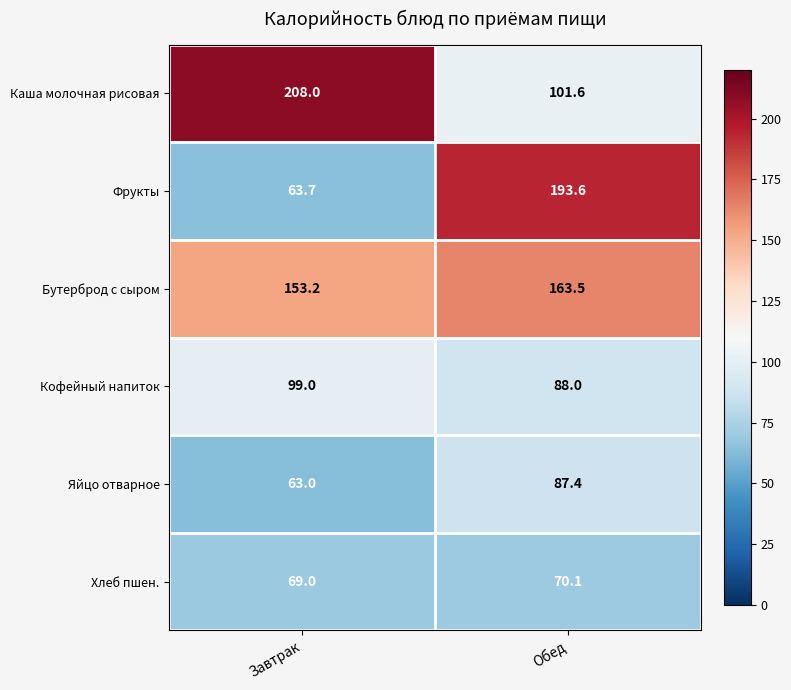

The Яйцо отварное series shows 87.4 at Обед. True or false?

True